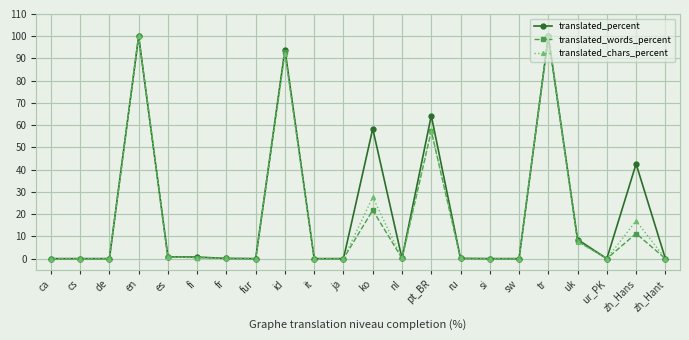

Between de and uk, which series saw the biggest shift?

translated_percent